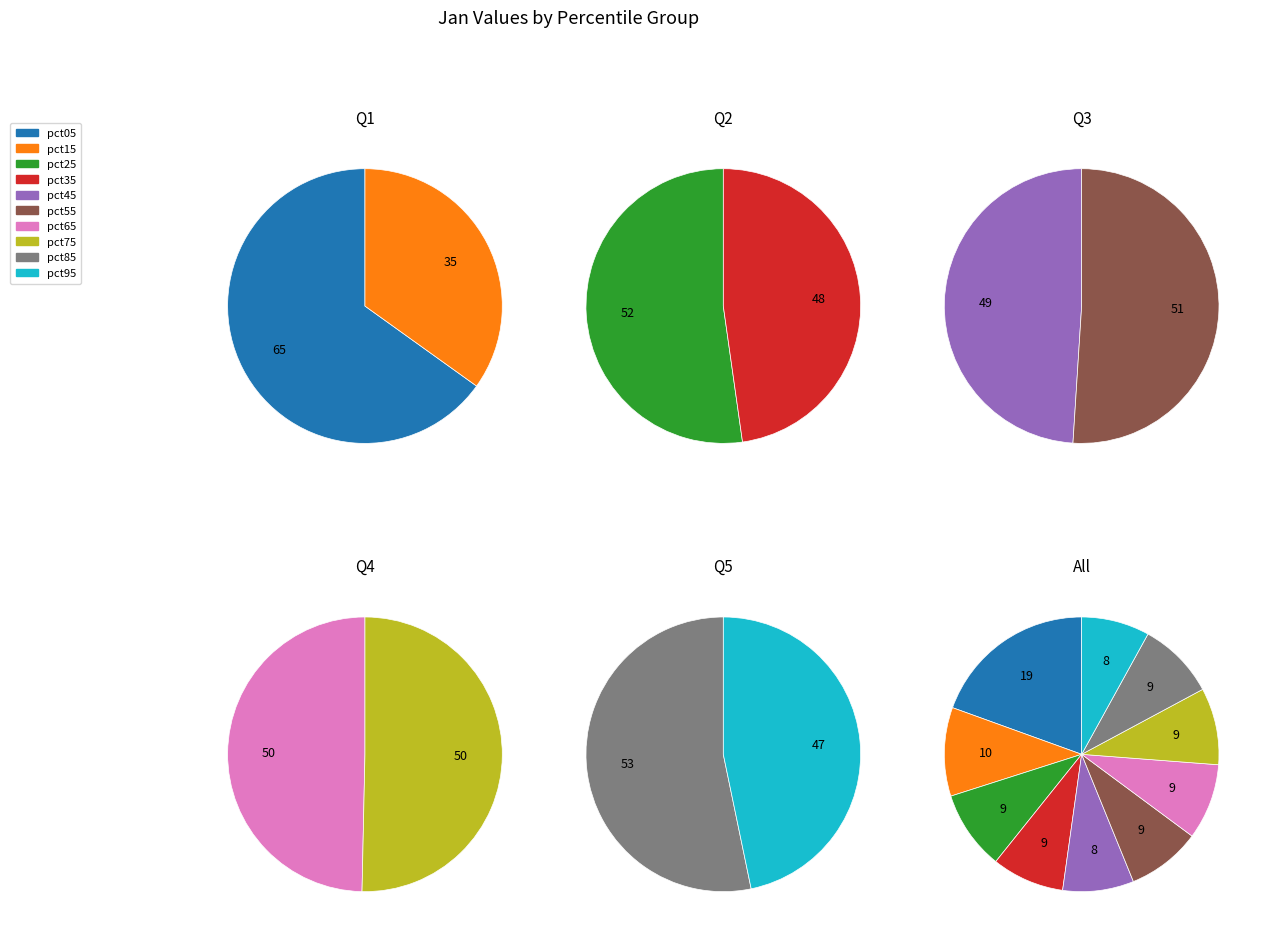

The pct25 slice represents 1% of the pie. True or false?

False